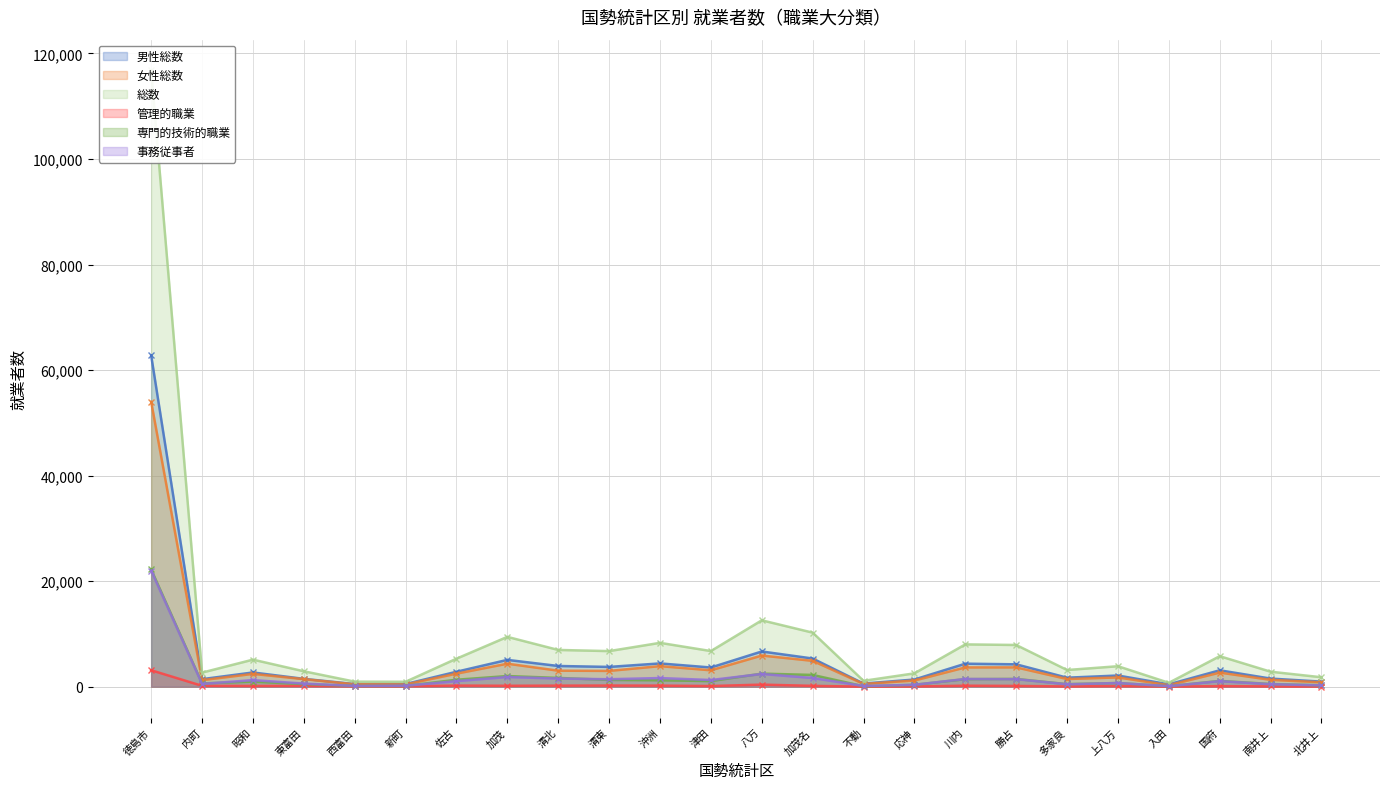

Reading left to right, what are all the values shown in this chart?

男性総数: 62771	1433	2700	1489	504	505	2835	5085	3928	3752	4414	3643	6678	5344	593	1363	4364	4244	1709	2121	450	3111	1541	965
女性総数: 53996	1238	2430	1435	456	432	2476	4361	3038	2995	3897	3112	5905	4902	523	1168	3656	3663	1455	1761	290	2673	1304	826
総数: 116767	2671	5130	2924	960	937	5311	9446	6966	6747	8311	6755	12583	10246	1116	2531	8020	7907	3164	3882	740	5784	2845	1791
管理的職業: 3119	167	149	153	75	73	214	176	203	220	207	127	398	161	16	44	191	148	49	128	16	114	59	31
専門的技術的職業: 22222	631	955	504	149	159	1321	2020	1665	1292	1220	1064	2478	2234	88	365	1431	1475	488	700	99	1103	515	266
事務従事者: 21998	530	1251	592	150	188	1056	1837	1543	1420	1642	1269	2413	1649	141	367	1468	1436	457	702	103	1050	475	259